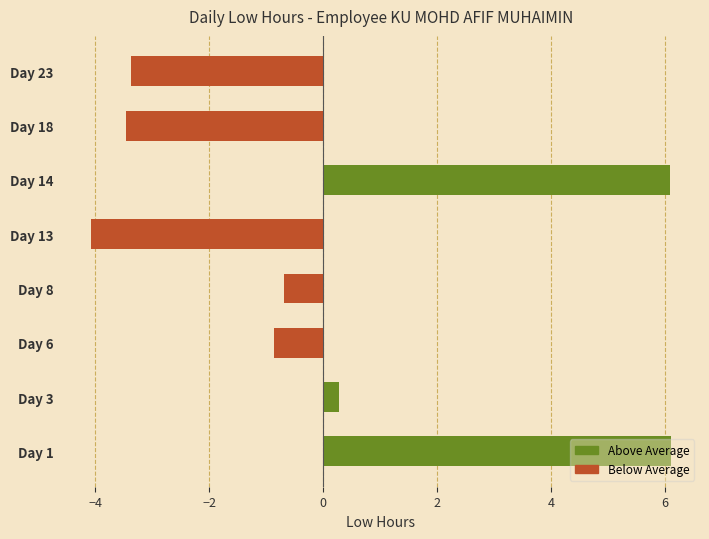

What is the smallest value displayed?

-4.1